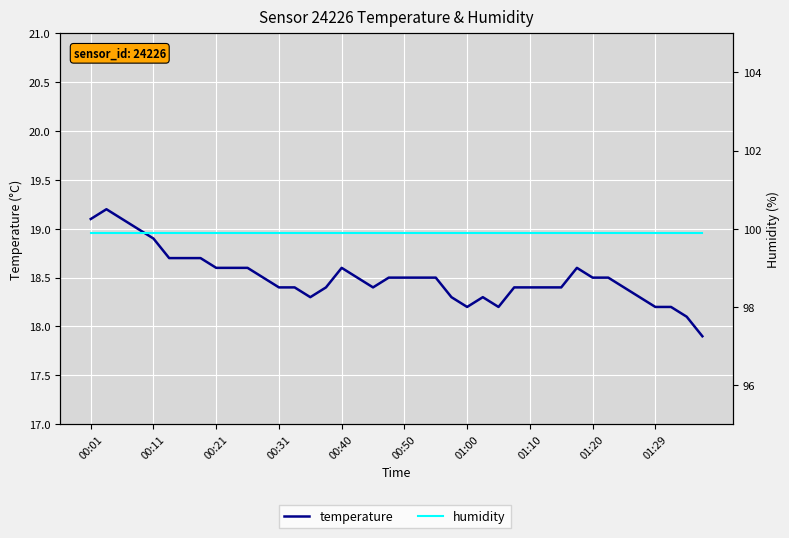

Rank the series at 25 from highest to lowest value.

humidity, temperature